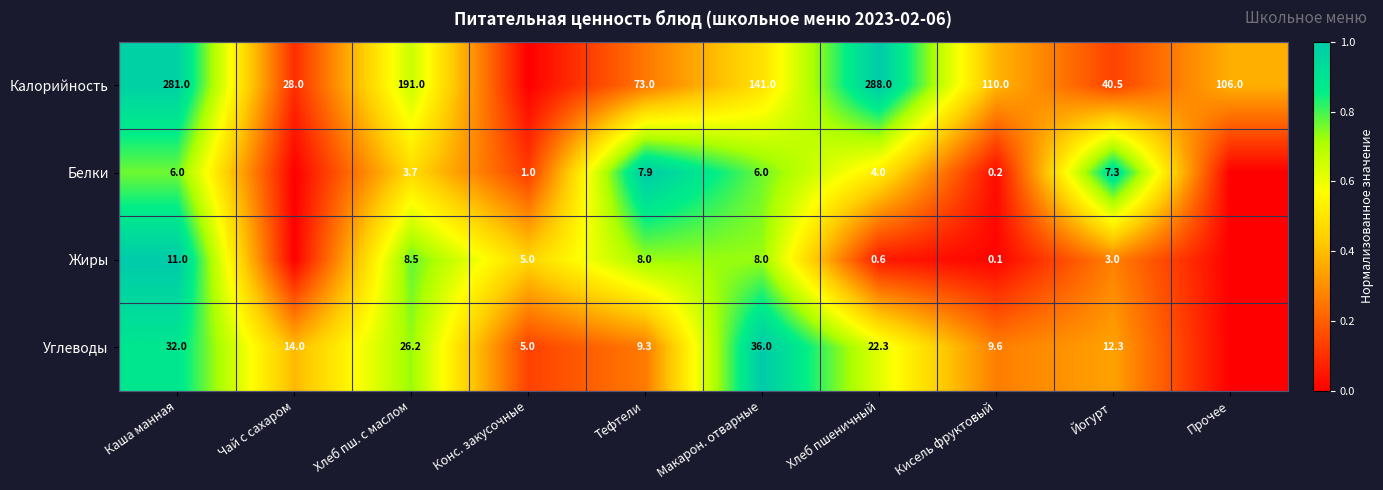

At Кисель фруктовый, list the series in order from largest to smallest.

Калорийность, Углеводы, Белки, Жиры